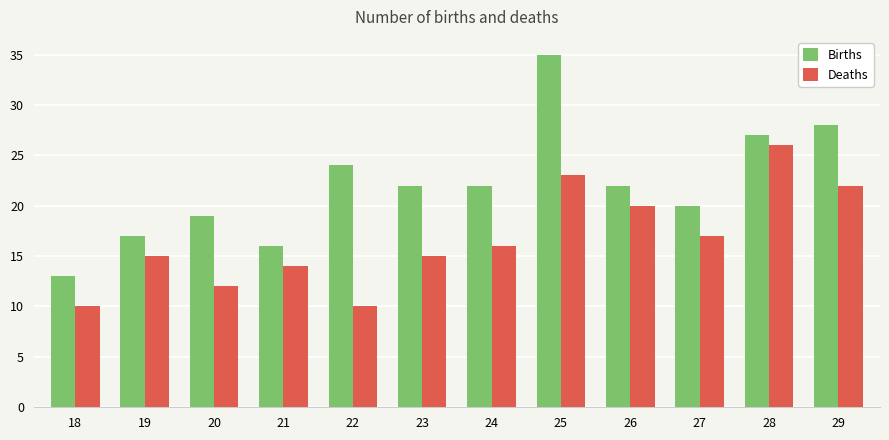

Which series has the largest total across all categories?

Births